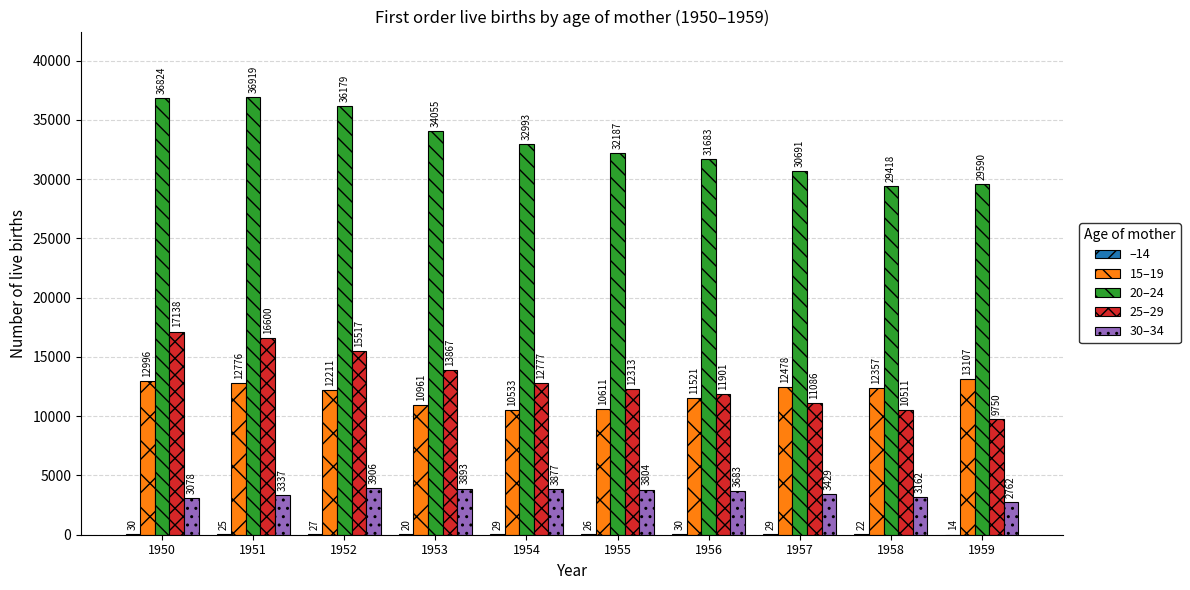

What is the maximum value for 25–29?

17138